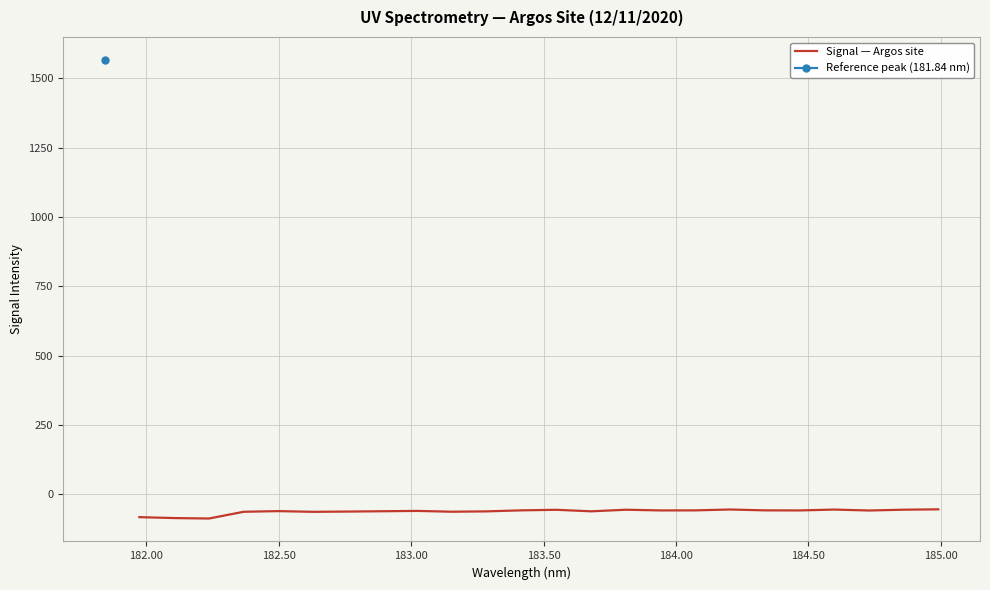

What is the sum of all values?

-1481.8